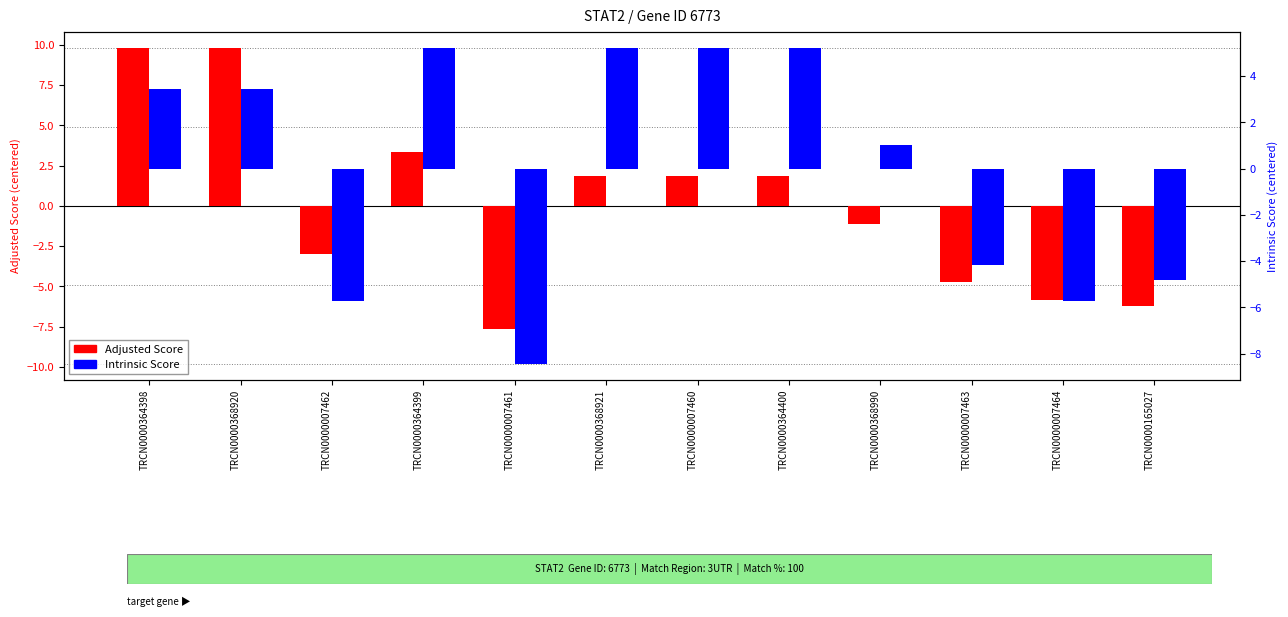

At TRCN0000368990, list the series in order from largest to smallest.

Intrinsic Score, Adjusted Score